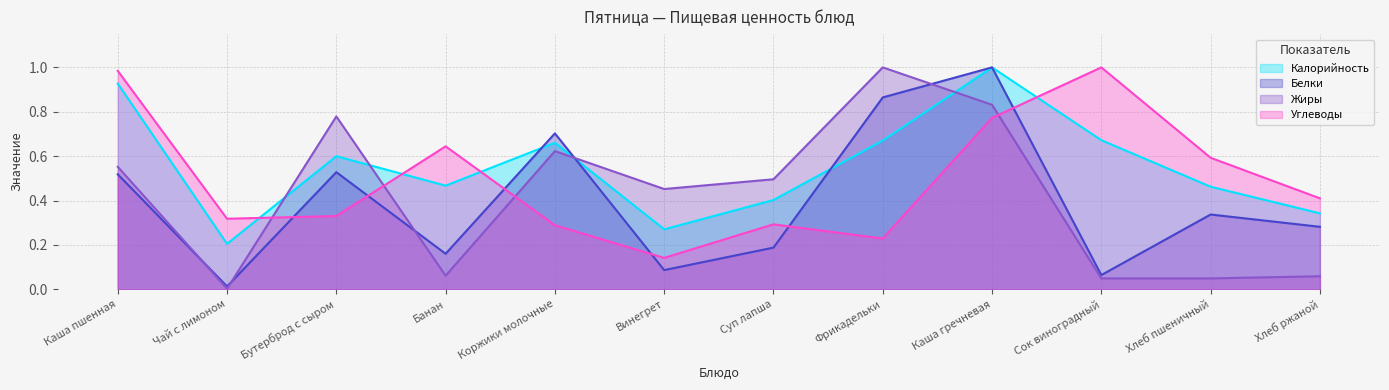

What are all the series names shown in the legend?

Калорийность, Белки, Жиры, Углеводы